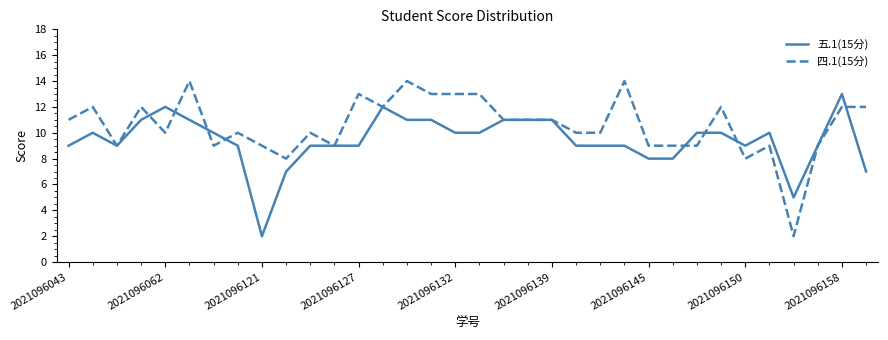

List the series in order of their overall mean, lowest first.

五.1(15分), 四.1(15分)